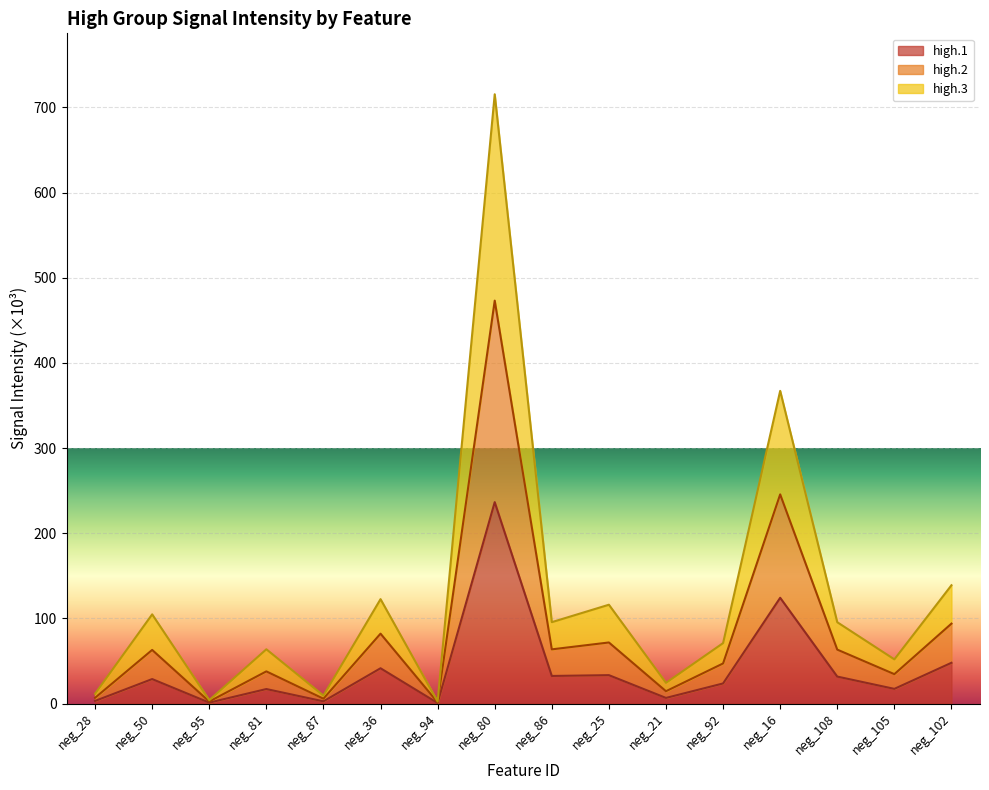

At which category does the chart reach its peak across all series?

neg_80